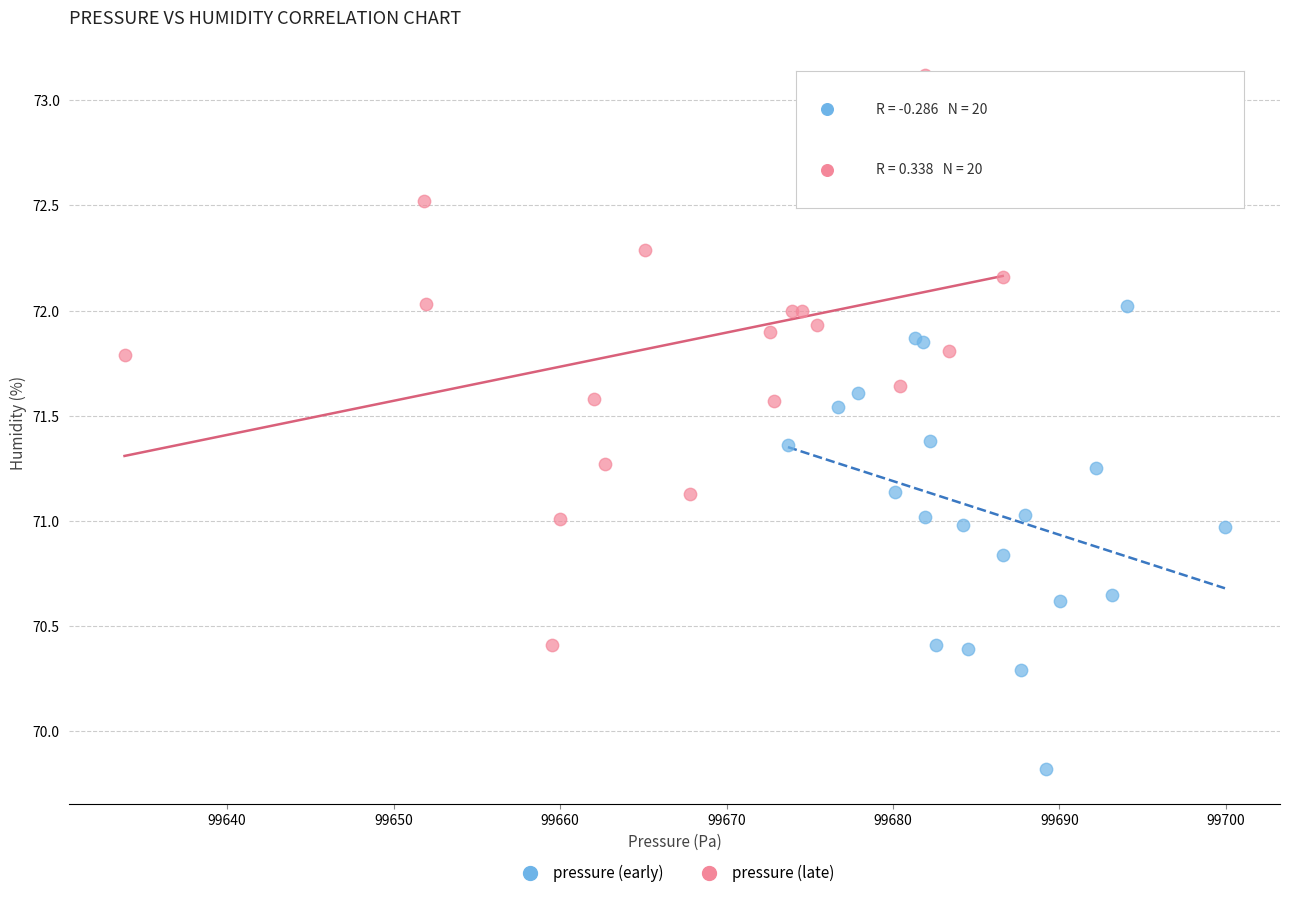

What are all the series names shown in the legend?

pressure (early), pressure (late)